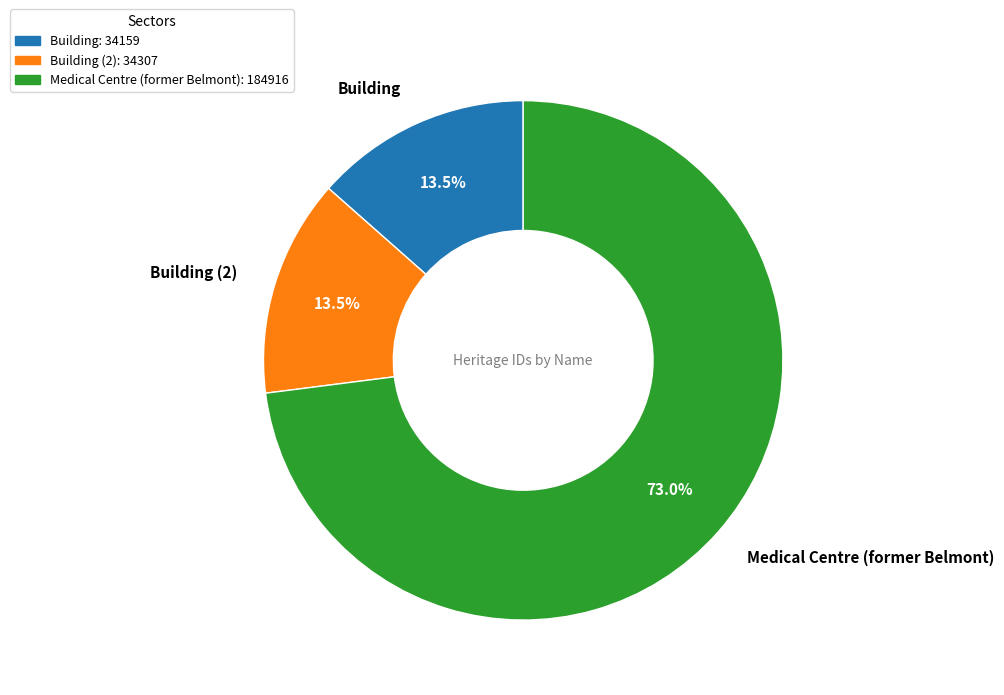

How many segments does this pie chart have?

3